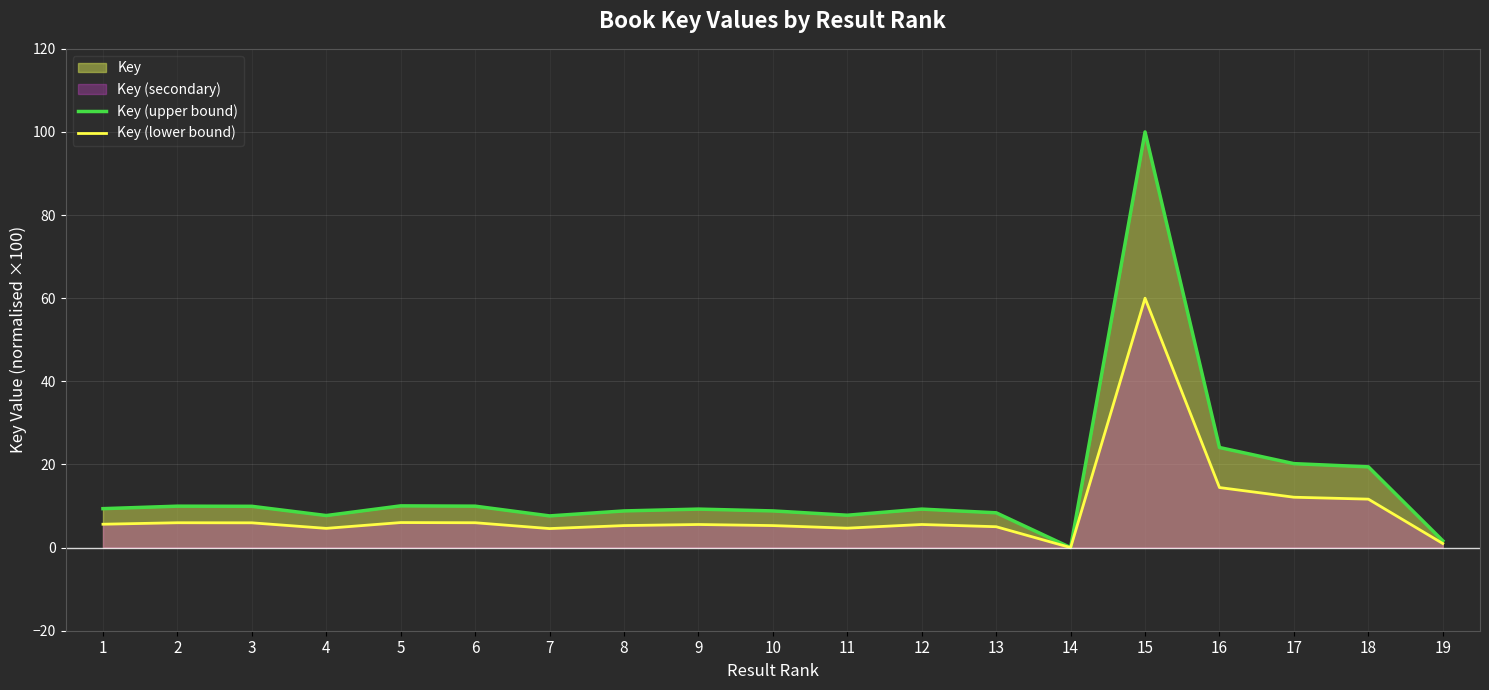

Which series has the largest total across all categories?

Key (upper bound)